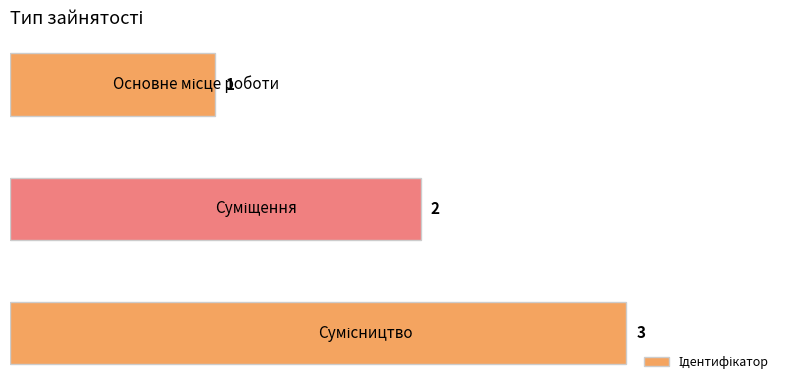

What is the sum of all values?

6